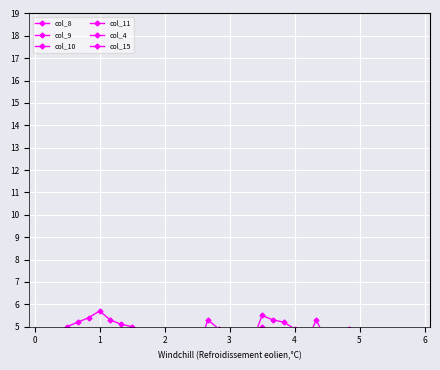

How many lines are shown in the chart?

6